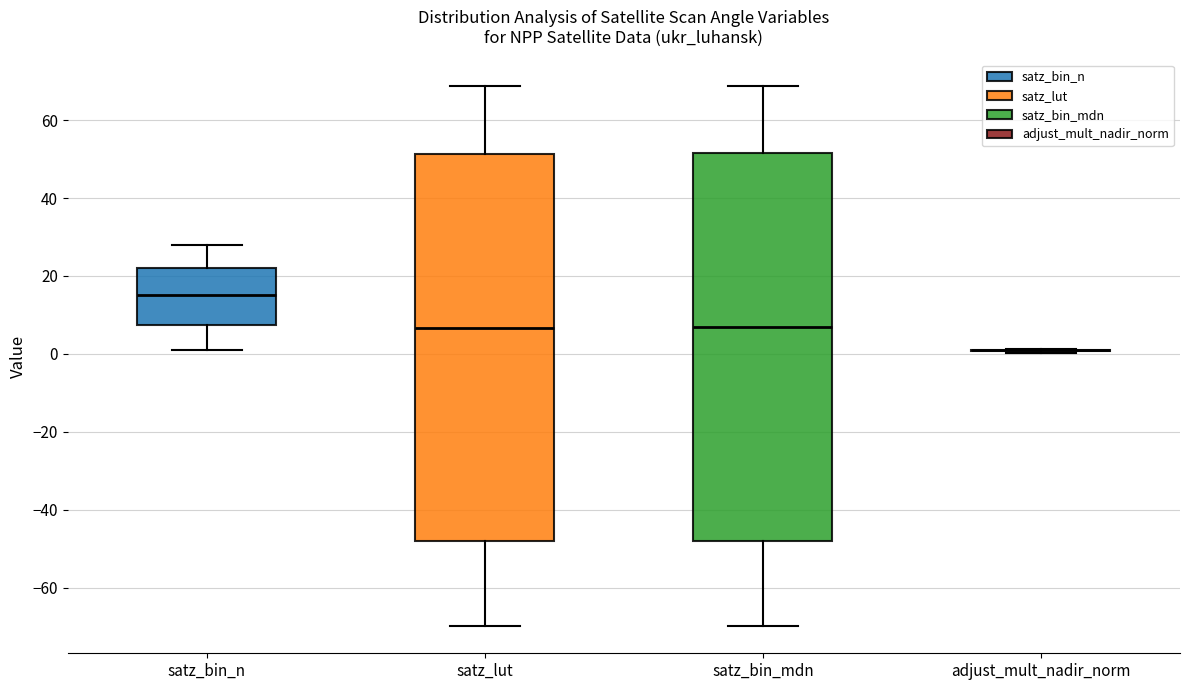

Reading left to right, read every box against the y-axis: the position of its median line, the range the box covers, and the ends of its whiskers. The values are not printed on the chart, so give them approximately, as read against the axis.

satz_bin_n: median 16, box 8 to 22, whiskers 2 to 28
satz_lut: median 6, box -48 to 52, whiskers -70 to 68
satz_bin_mdn: median 6, box -48 to 52, whiskers -70 to 68
adjust_mult_nadir_norm: box collapsed to a line at 0, whiskers 0 to 2